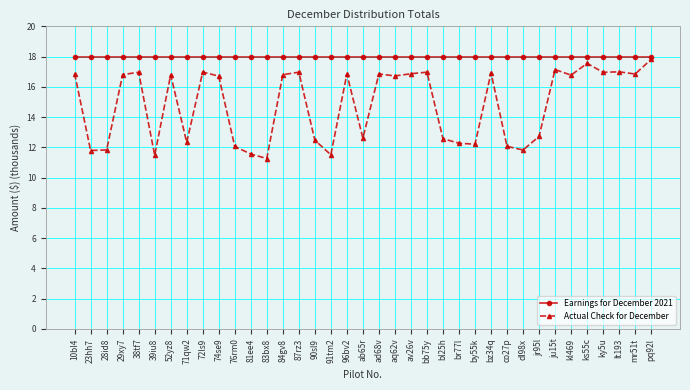

What is the label of the 34th point from the right?

29xy7